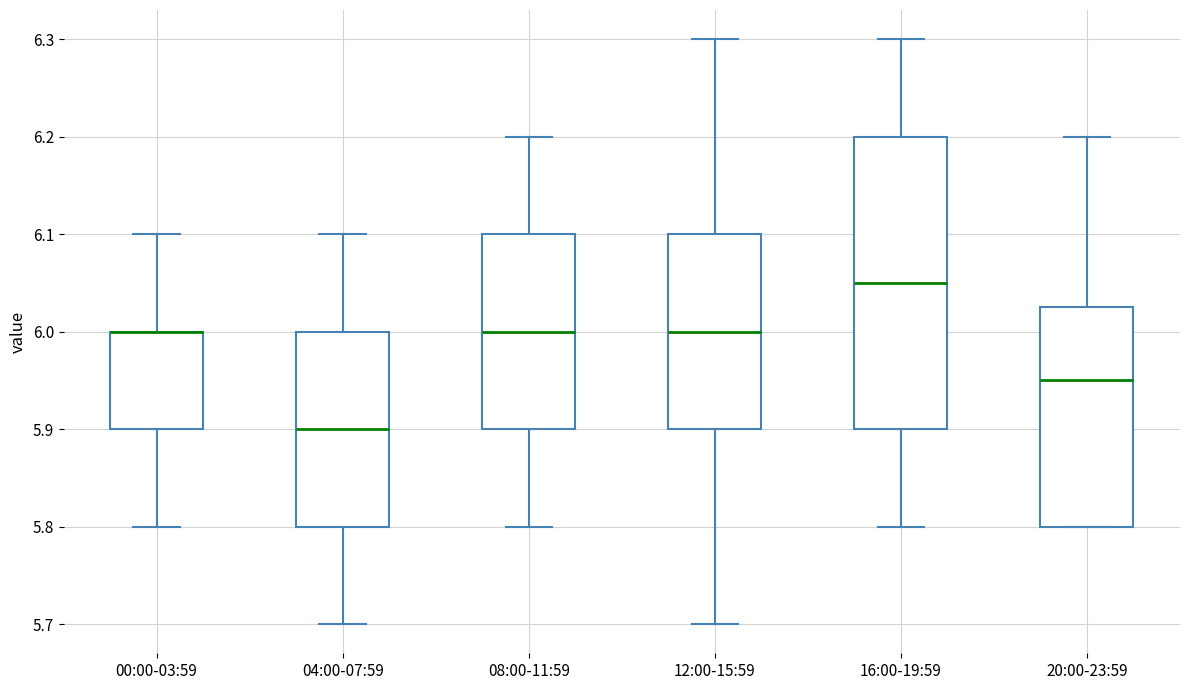

Reading left to right, transcribe this box plot: for each box, give where its median line is, the range the box spans, and where its two whiskers end, as read against the y-axis. The values are not printed on the chart, so give them approximately, as read against the axis.

00:00-03:59: median 6.00 (drawn on the box's upper edge), box 5.90 to 6.00, whiskers 5.80 to 6.10
04:00-07:59: median 5.90, box 5.80 to 6.00, whiskers 5.70 to 6.10
08:00-11:59: median 6.00, box 5.90 to 6.10, whiskers 5.80 to 6.20
12:00-15:59: median 6.00, box 5.90 to 6.10, whiskers 5.70 to 6.30
16:00-19:59: median 6.05, box 5.90 to 6.20, whiskers 5.80 to 6.30
20:00-23:59: median 5.95, box 5.80 to 6.03, whiskers 5.80 to 6.20